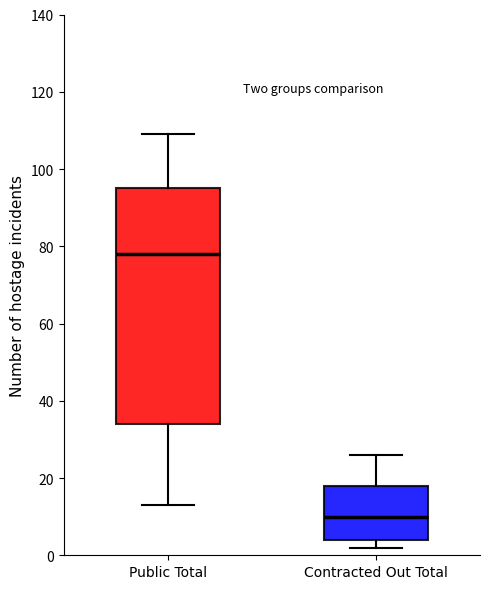

Comparing the boxes themselves (not the whiskers), which one is the tallest?

Public Total